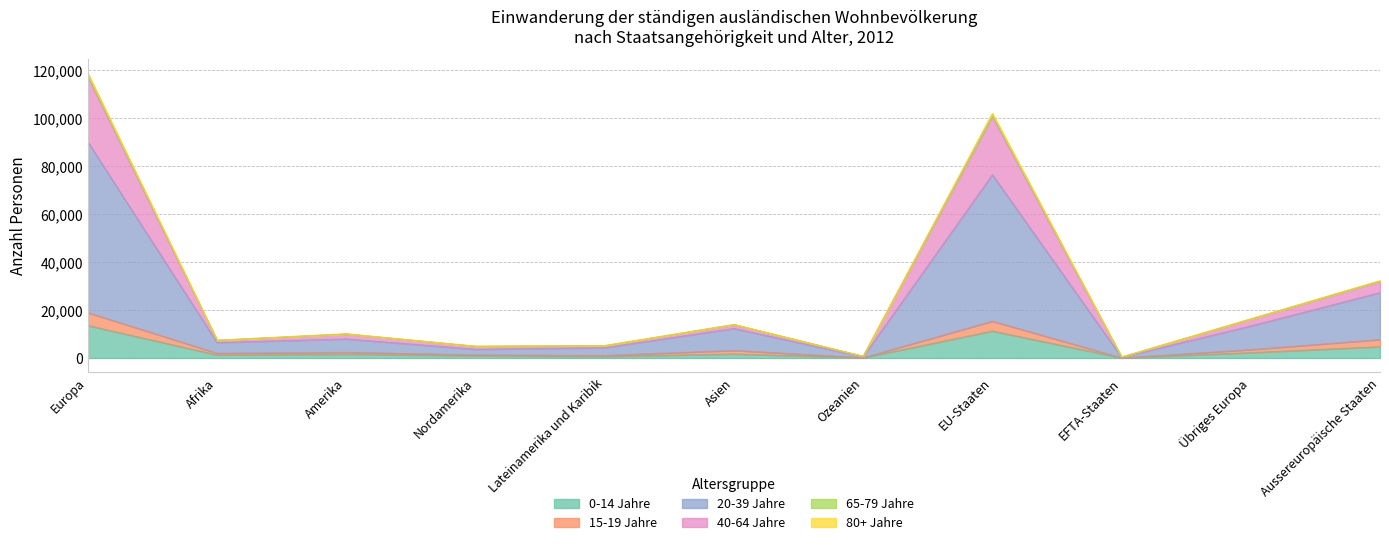

The 0-14 Jahre series shows 20004 at Europa. True or false?

False